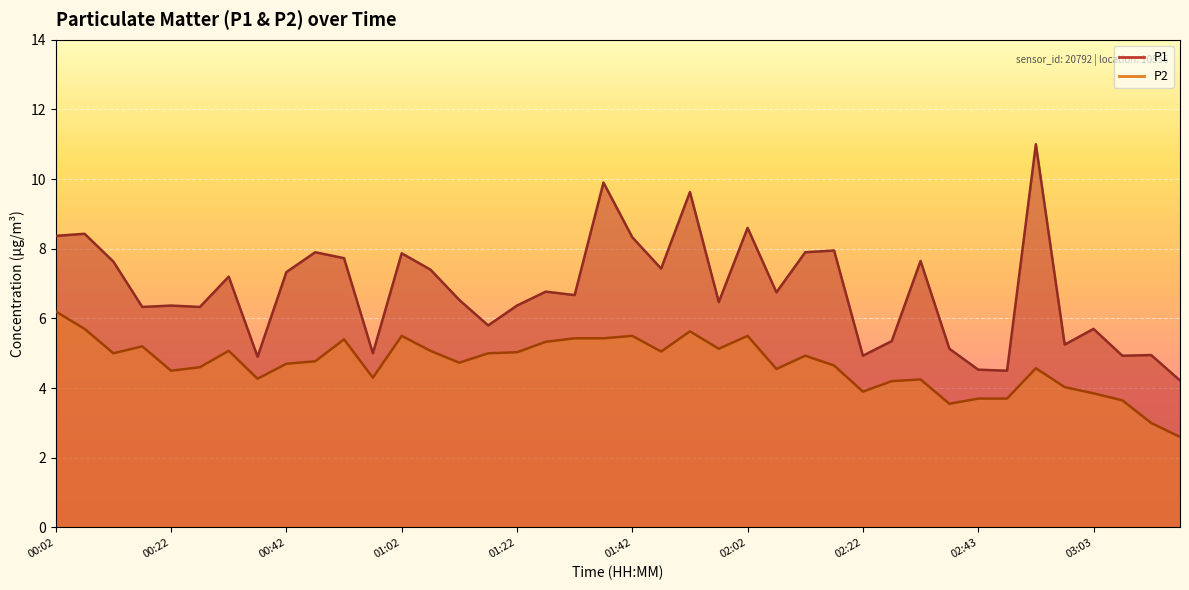

What is the total value across all series at 01:17?

10.8